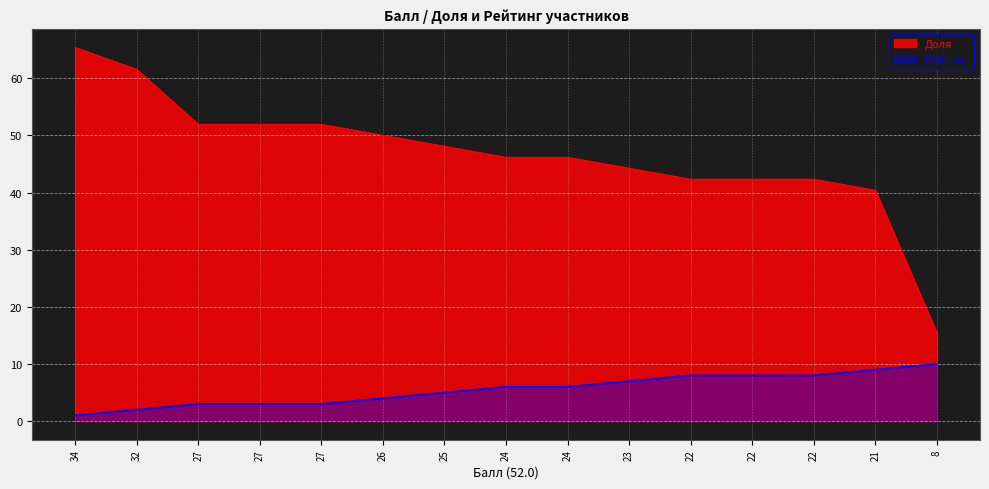

Rank the series at 32 from highest to lowest value.

Доля, Рейтинг